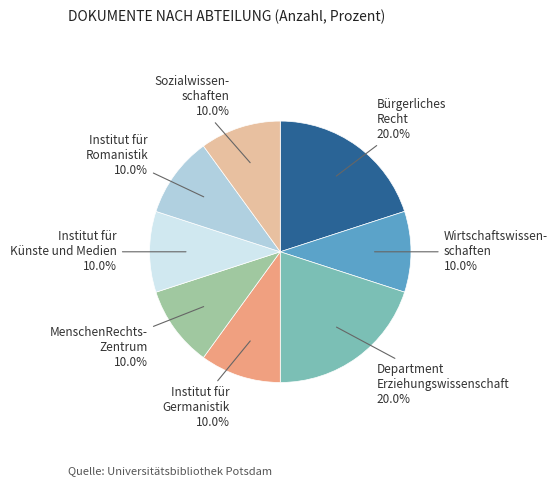

Does any single category account for the majority?

No